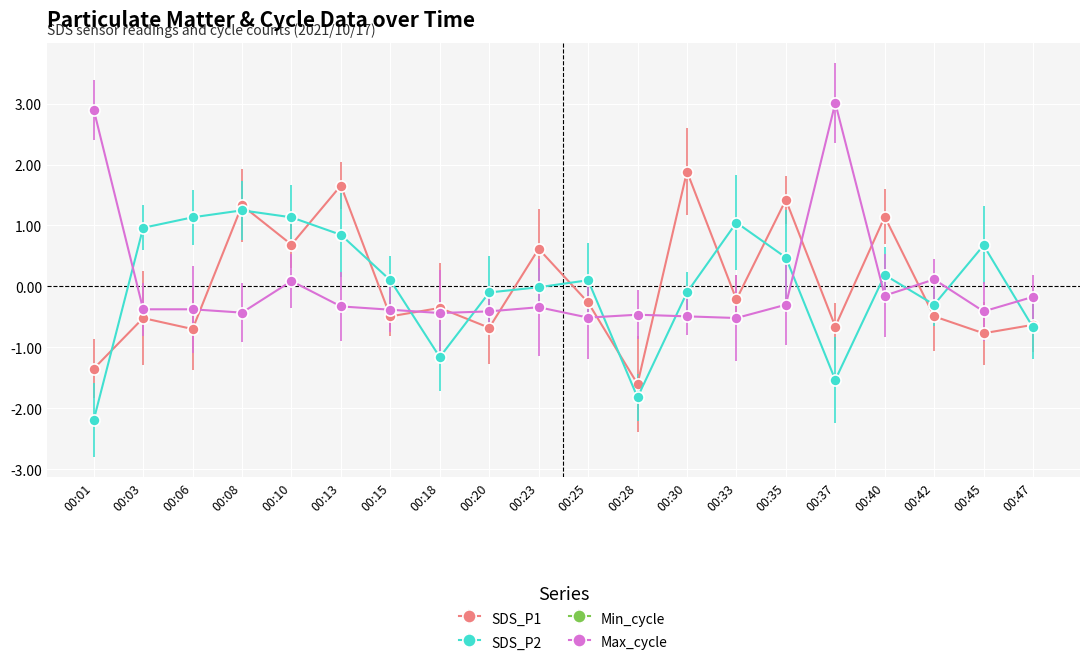

What is the difference between the maximum and minimum values in the SDS_P1 series?

3.5